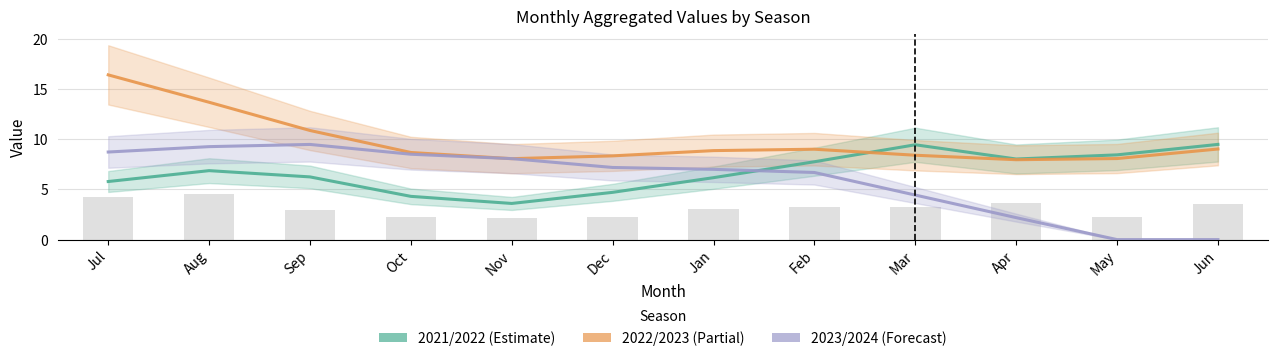

Reading left to right, what are all the values shown in this chart?

2021/2022: 5.8	6.9	6.2	4.3	3.6	4.7	6.2	7.8	9.5	8.0	8.4	9.5
2022/2023: 16.4	13.7	10.9	8.7	8.1	8.3	8.9	9.0	8.4	8.0	8.1	9.0
2023/2024: 8.7	9.3	9.5	8.5	8.1	7.2	7.0	6.7	4.4	2.2	0.0	0.0